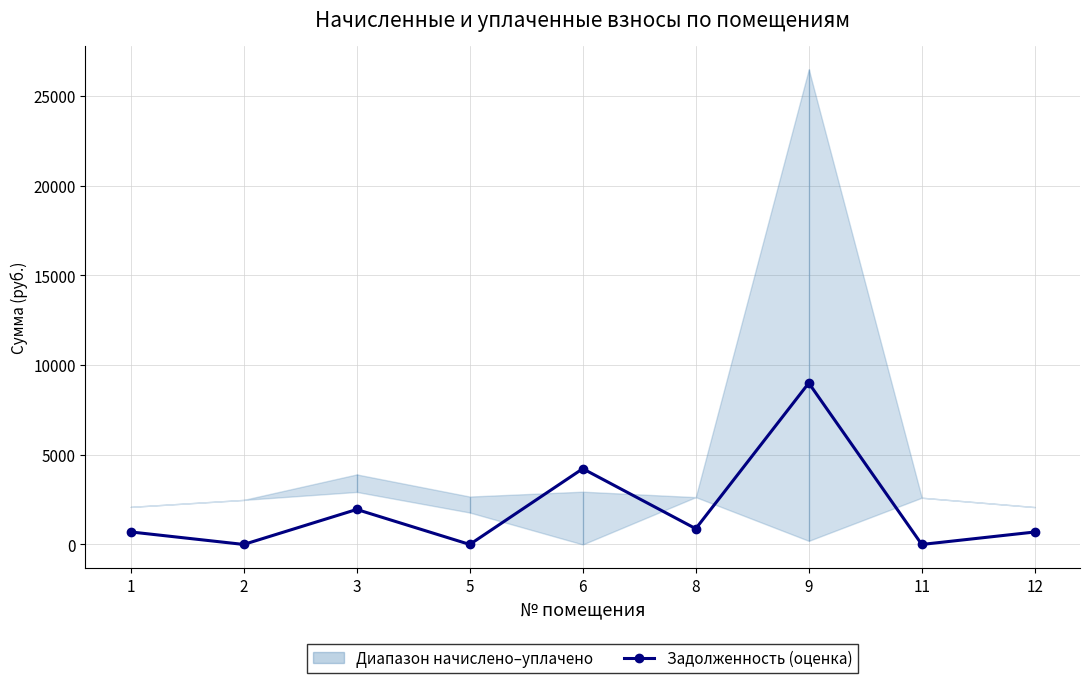

Reading left to right, list all the values displayed in this chart.

1=697.8	2=0.0	3=1950.3	5=0.0	6=4221.2	8=878.6	9=8994.3	11=0.0	12=694.1